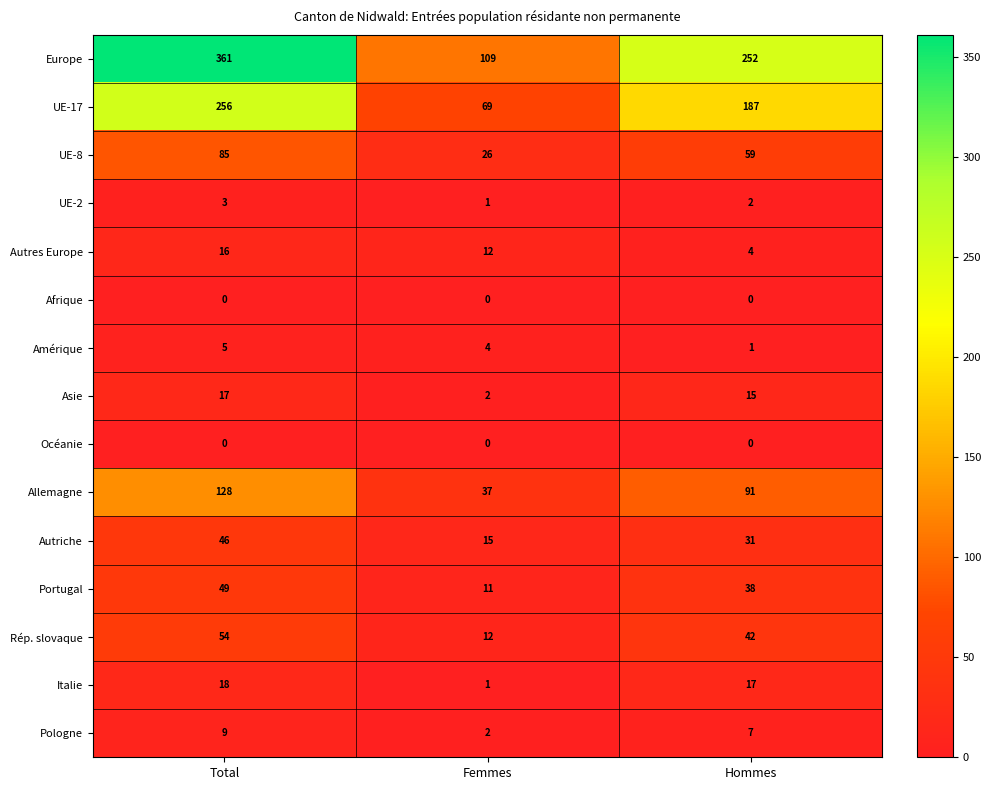

What is the total value across all series at Total?

1047